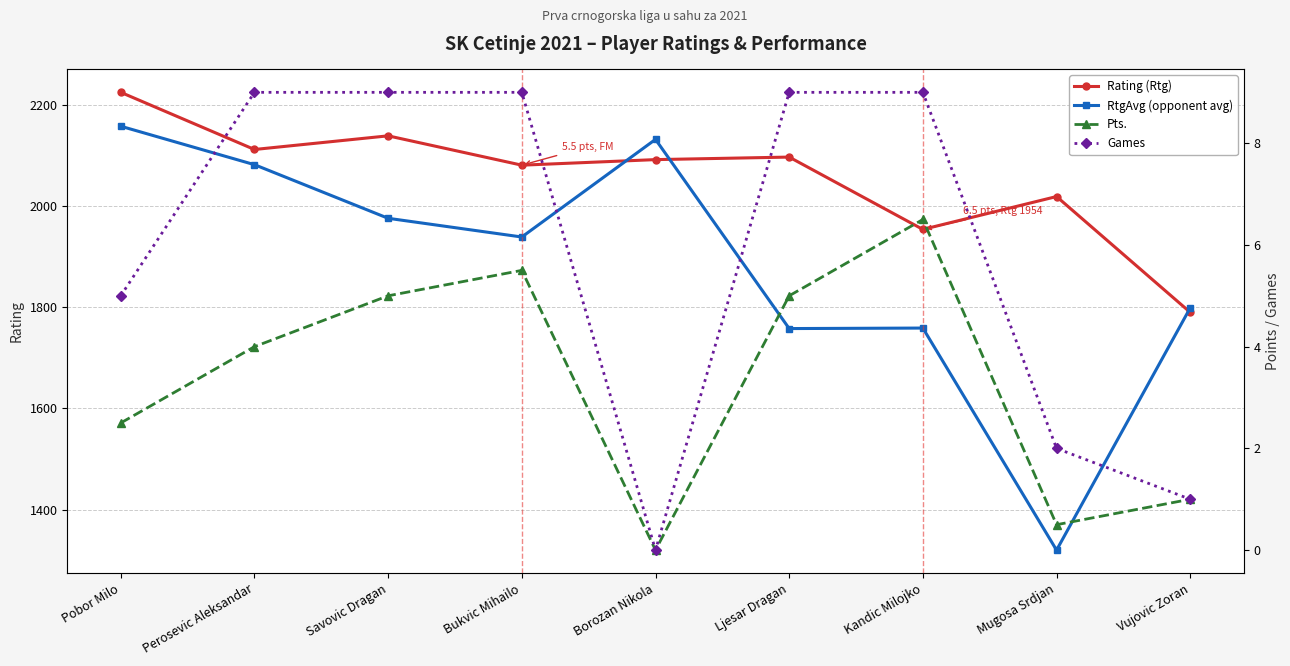

What position from the right is Bukvic Mihailo?

6